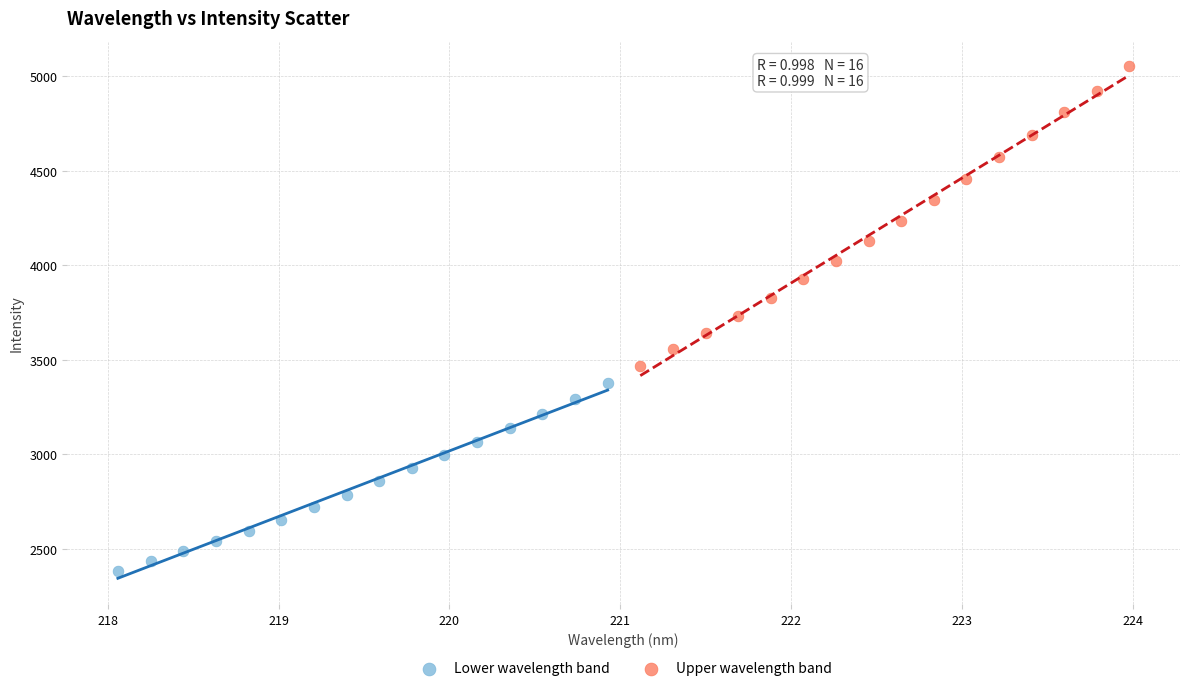

Which series reaches the minimum Y coordinate?

Lower wavelength band